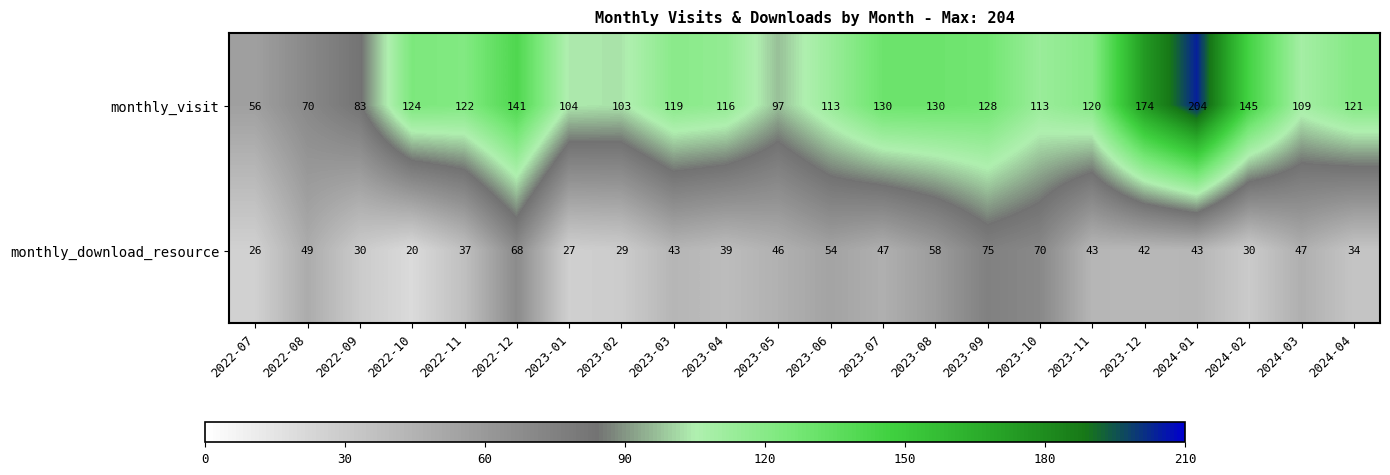

What is the average value of the monthly_visit series?

119